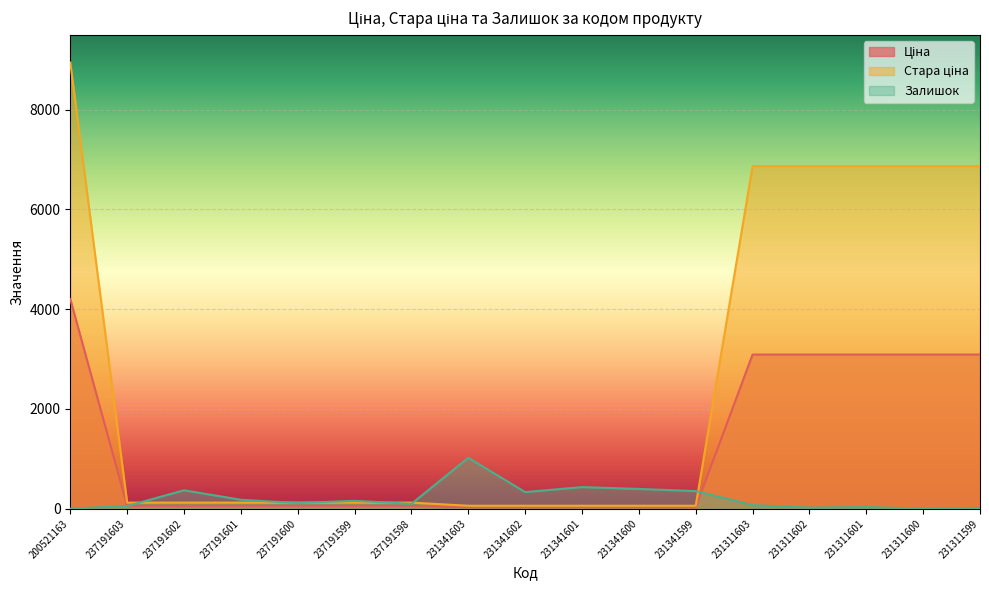

Which has a higher value, 237191600 or 231341600?

237191600